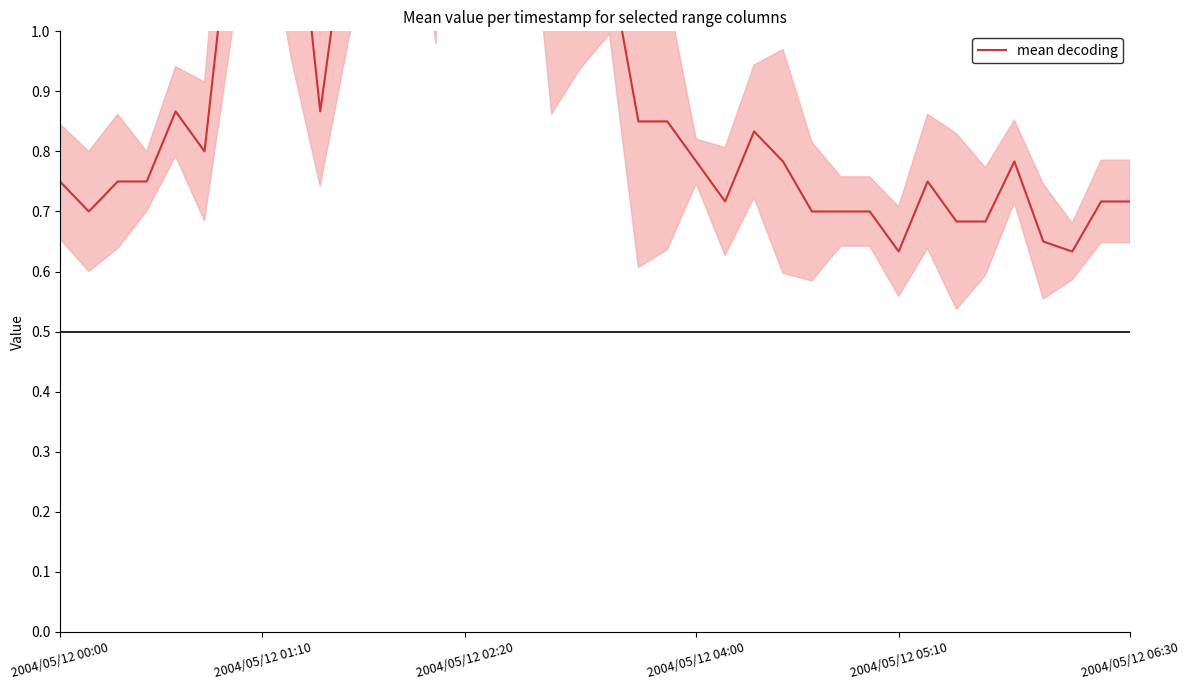

What is the greatest value displayed?

2.6